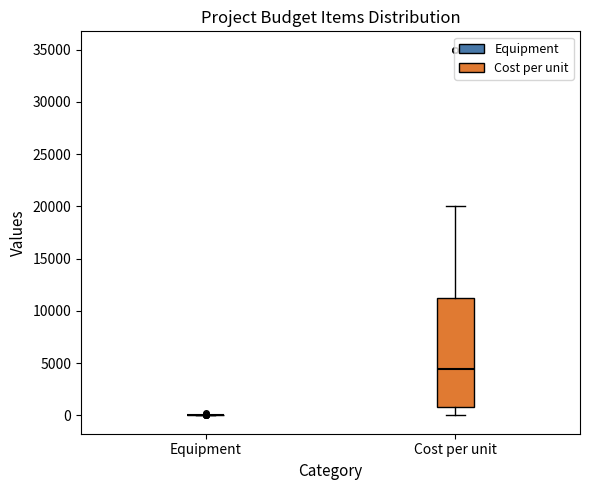

Comparing the boxes themselves (not the whiskers), which one is the tallest?

Cost per unit